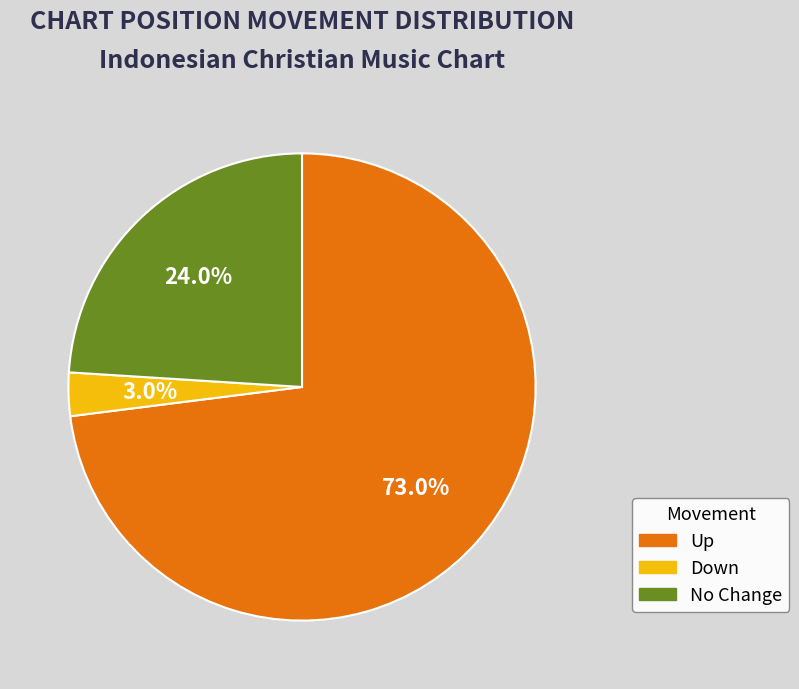

Count the number of slices in the pie.

3